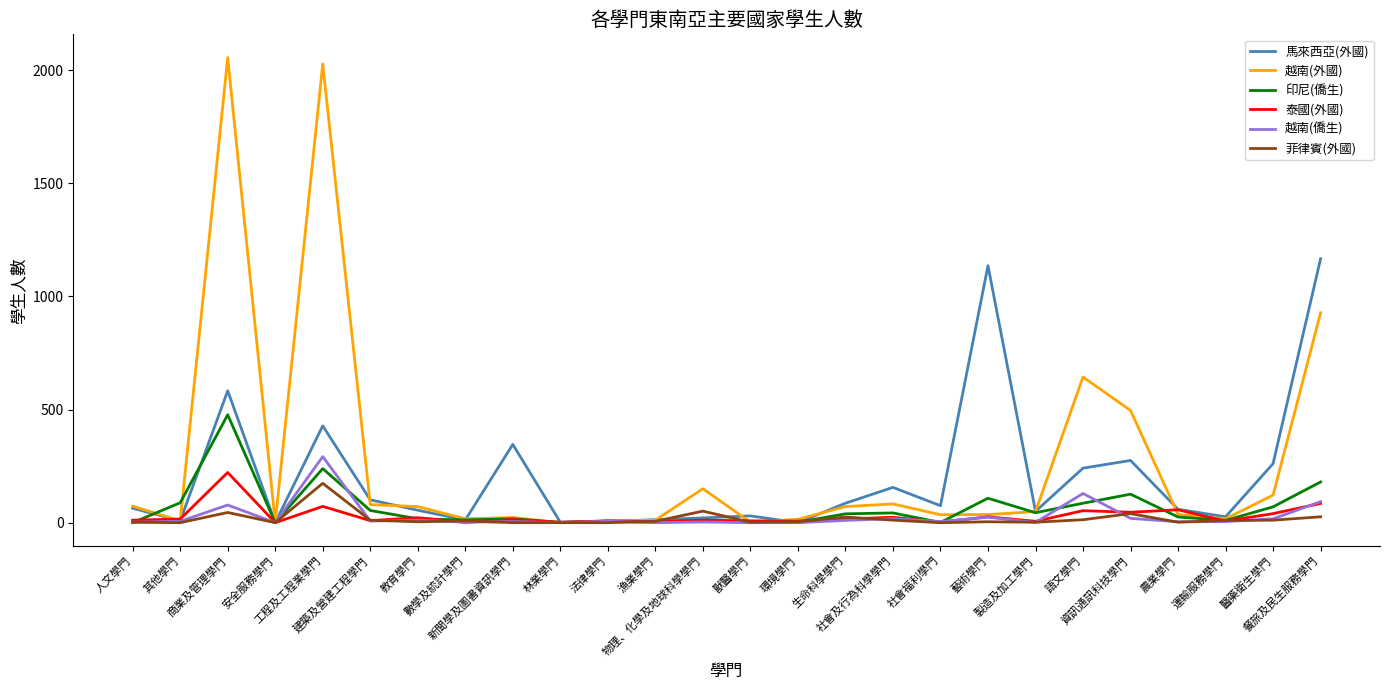

What is the difference between the 越南(外國) values at 資訊通訊科技學門 and 餐旅及民生服務學門?

432